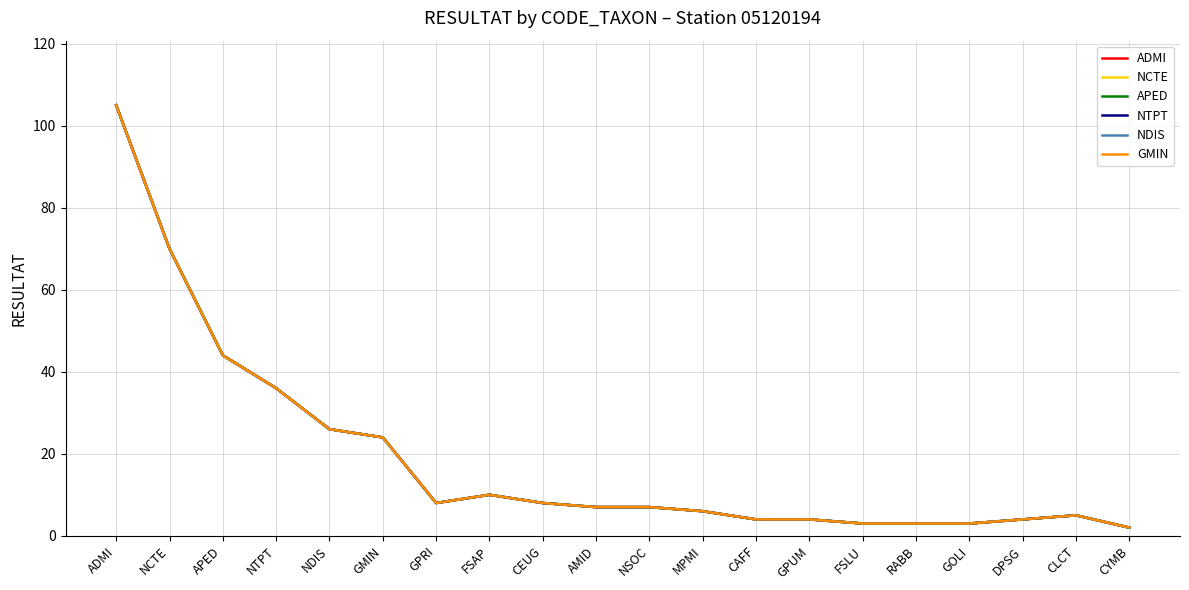

Does the chart have visible grid lines?

Yes